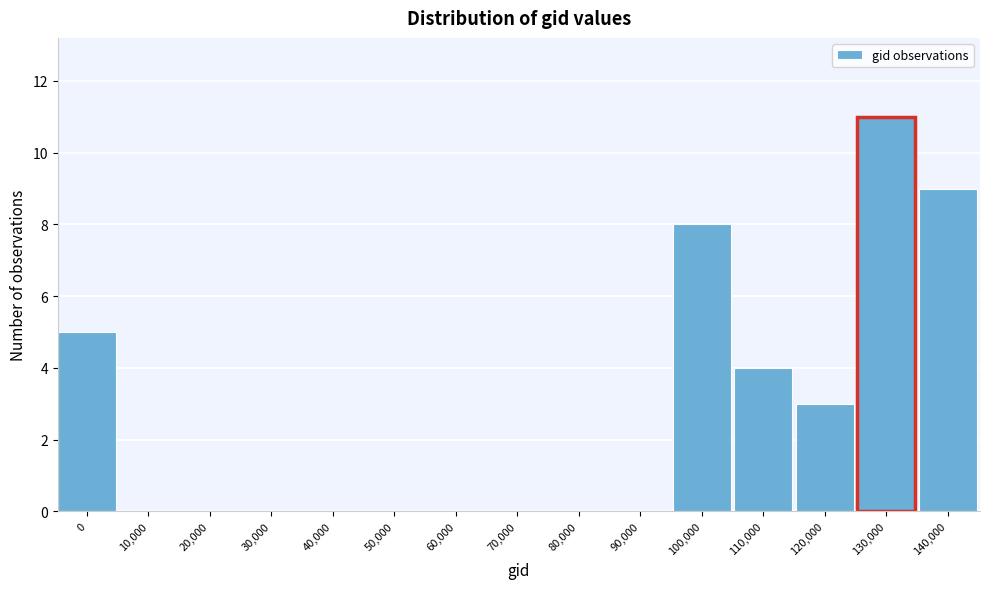

Reading left to right, list all the values displayed in this chart.

0=5	10,000=0	20,000=0	30,000=0	40,000=0	50,000=0	60,000=0	70,000=0	80,000=0	90,000=0	100,000=8	110,000=4	120,000=3	130,000=11	140,000=9